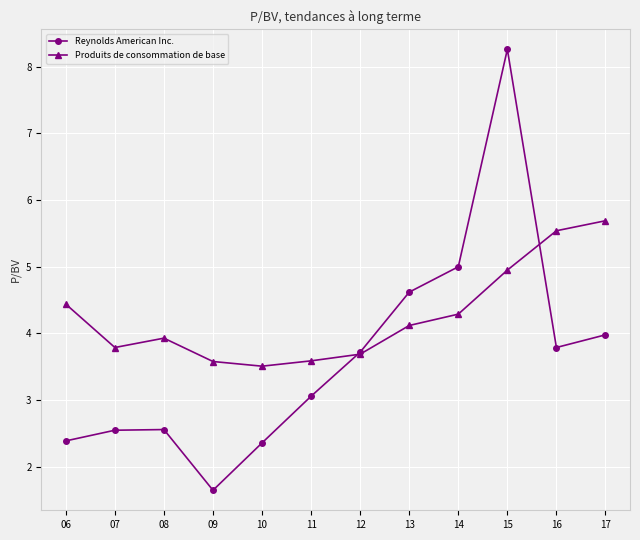

What is the difference between the maximum and second lowest values in the Reynolds American Inc. series?

5.9